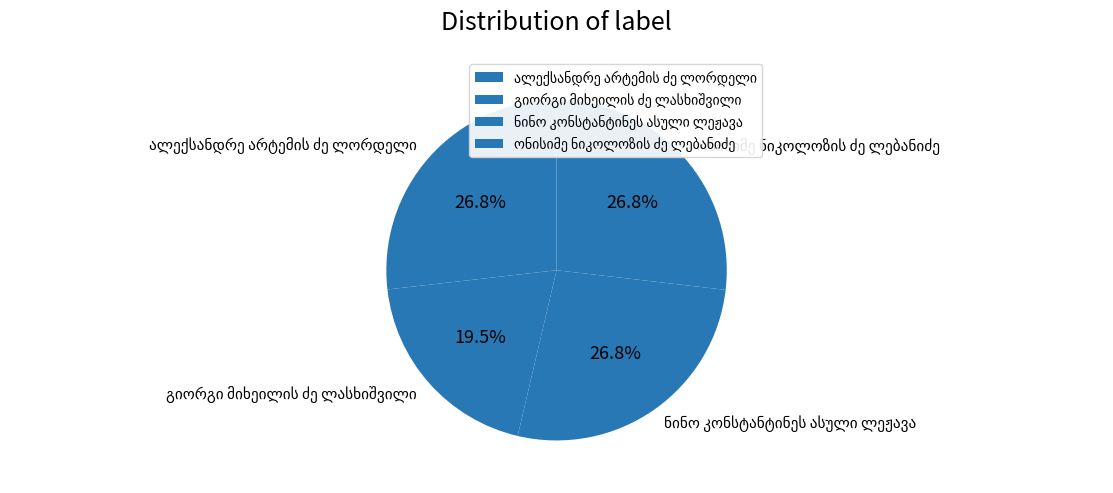

Is there any slice that represents more than half of the pie?

No